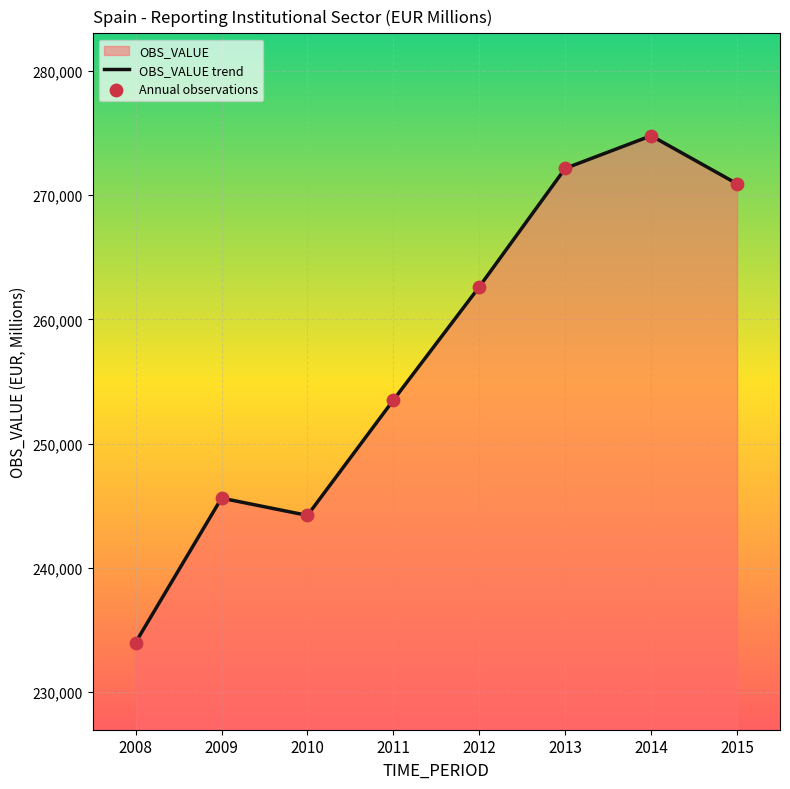

How many interior local peaks (higher than both neighbors) does the data have?

2